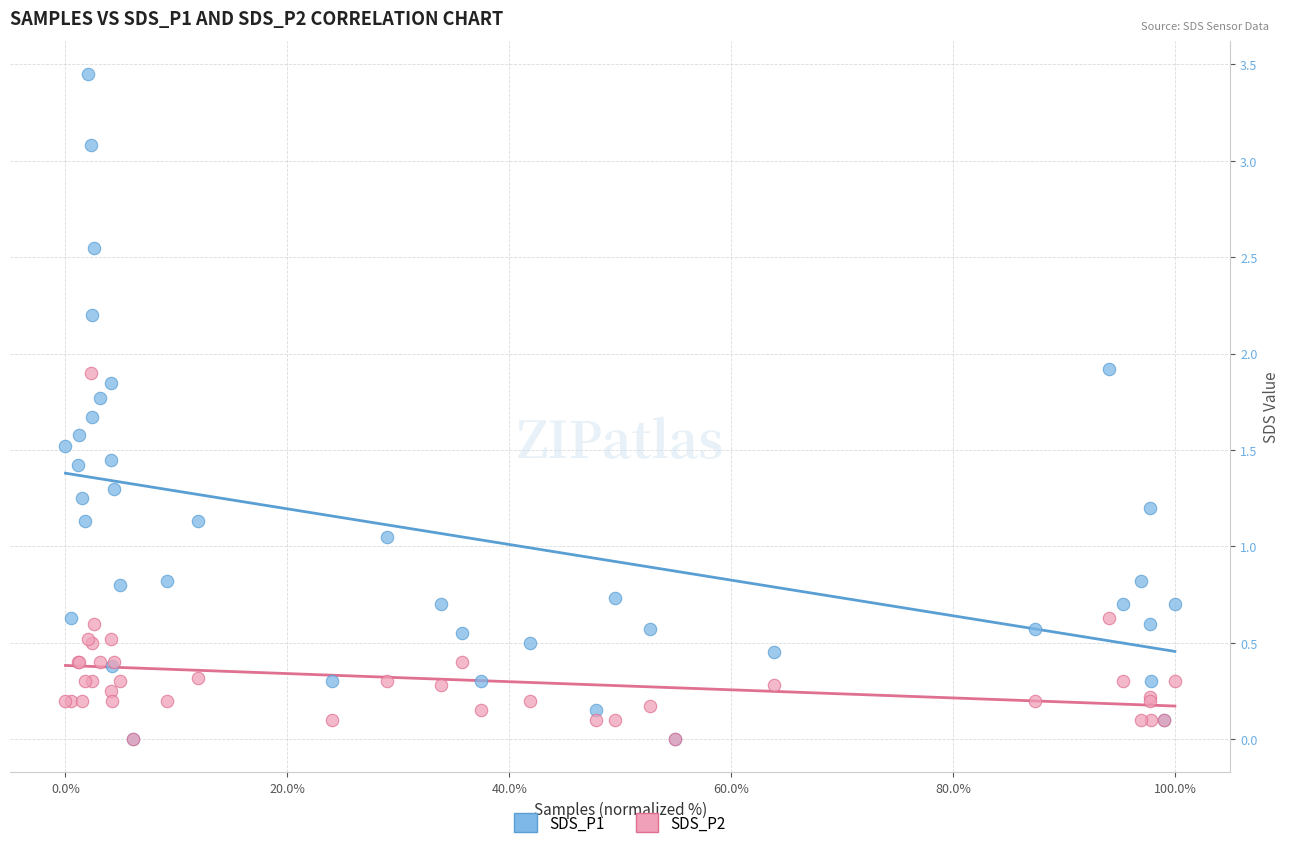

What are all the series names shown in the legend?

SDS_P1, SDS_P2